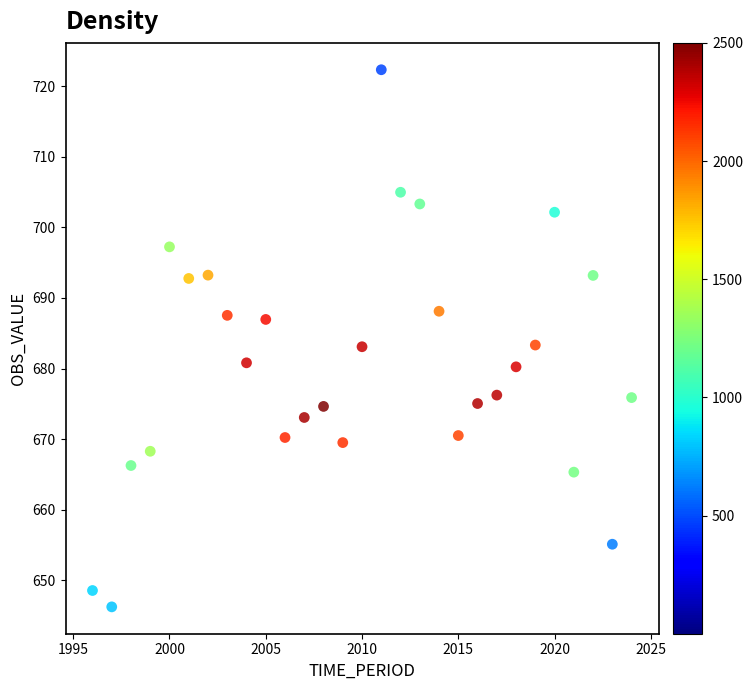

How many data points are displayed?

29